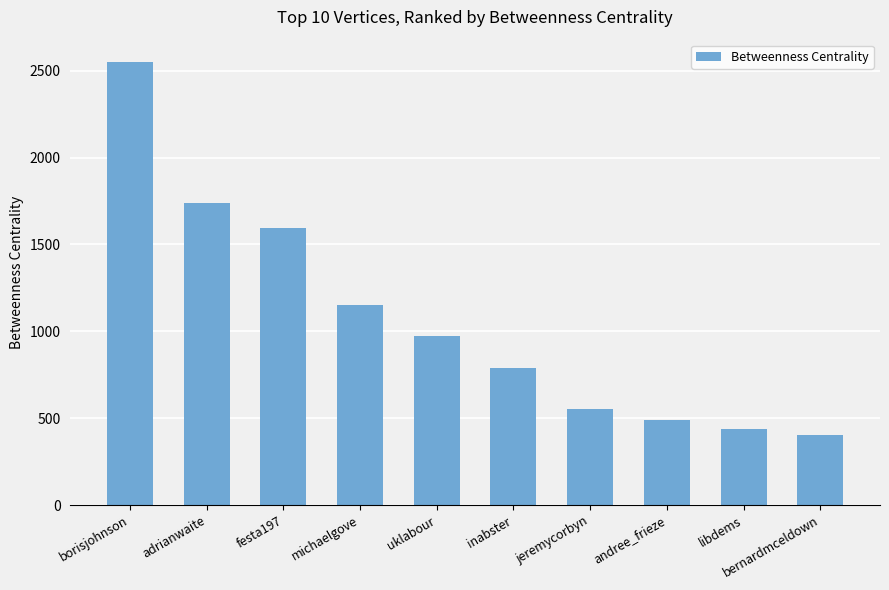

What is the sum of the values at uklabour and michaelgove?

2127.1